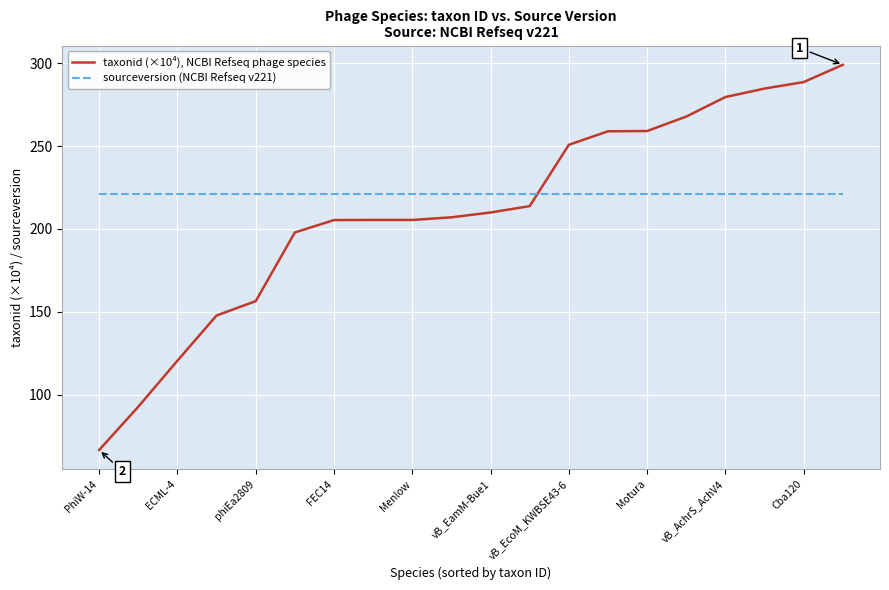

What is the average value of the sourceversion (NCBI Refseq v221) series?

221.0